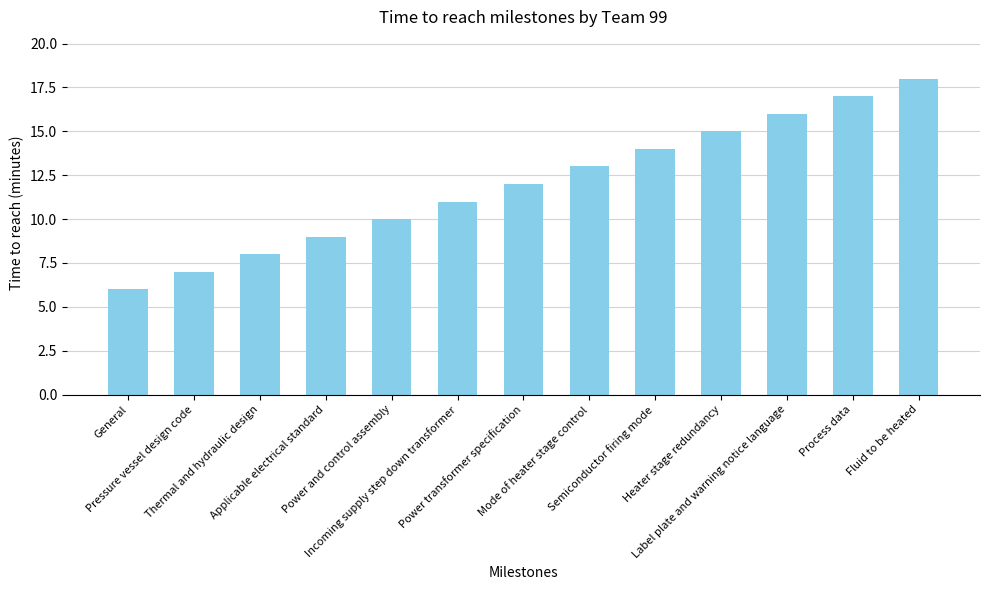

What is the average value?

12